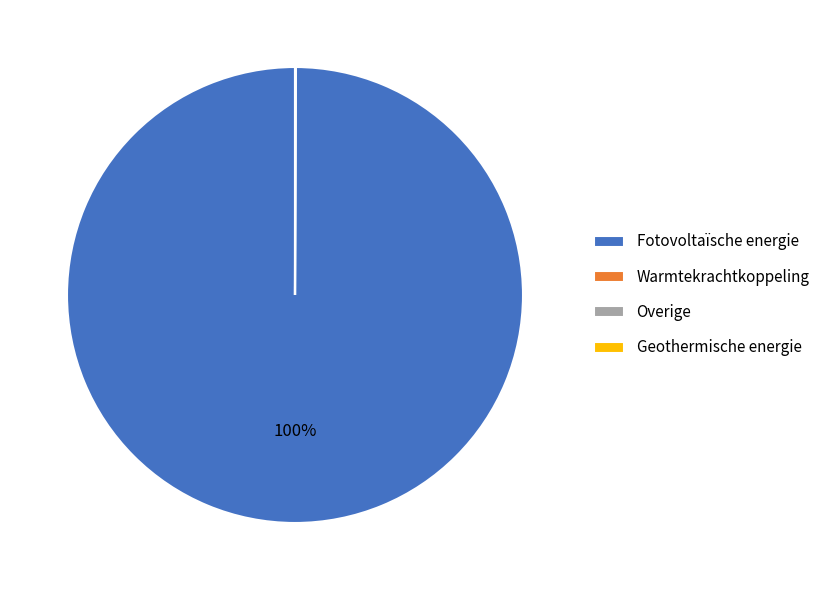

Which slice is the largest?

Fotovoltaïsche energie